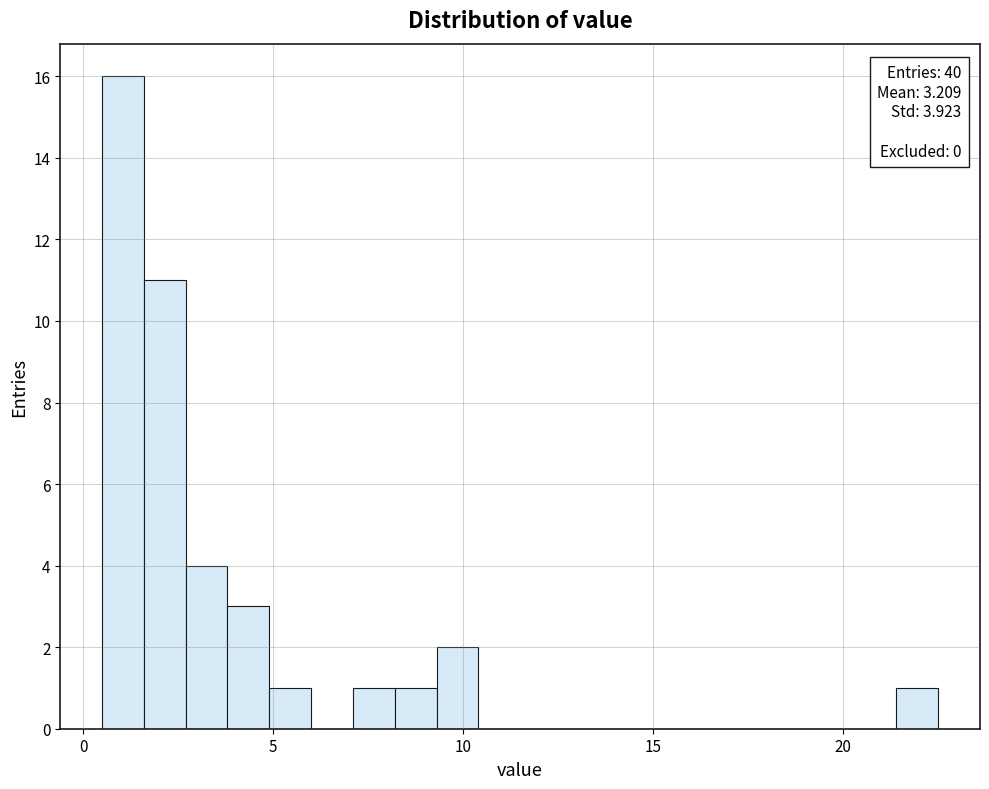

Around what value on the x-axis is the tallest bar? Give the approximate position of its centre, as read against the axis.

1.0